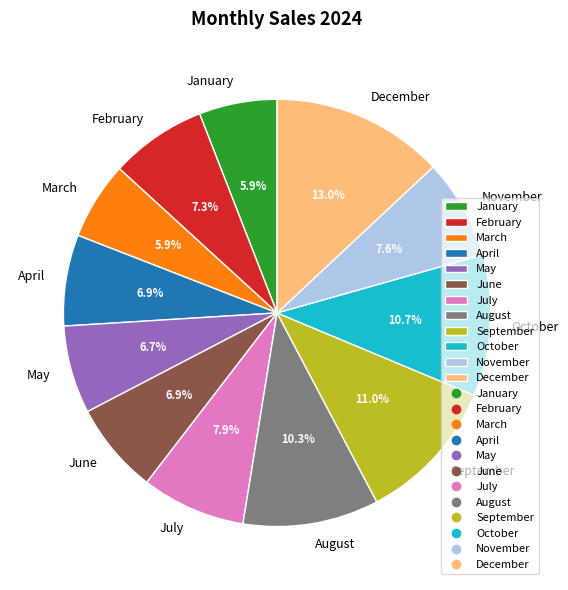

Approximately how many times larger is the value at February compared to December?

0.6